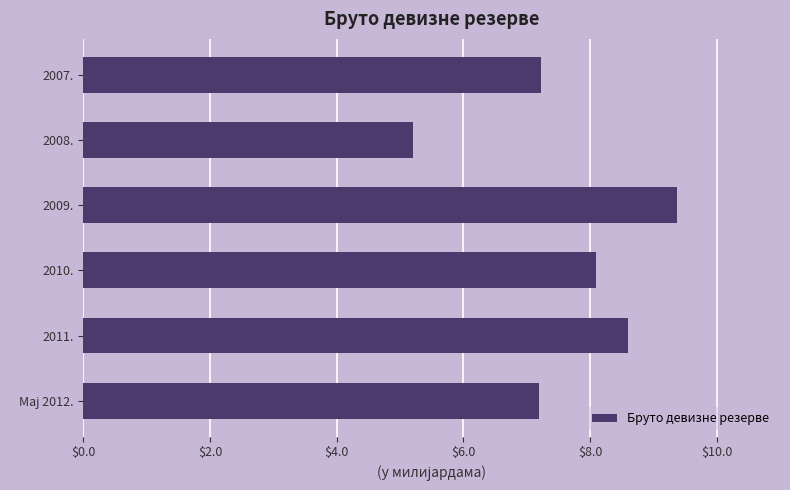

What is the change in value from 2009. to 2011.?

-0.8